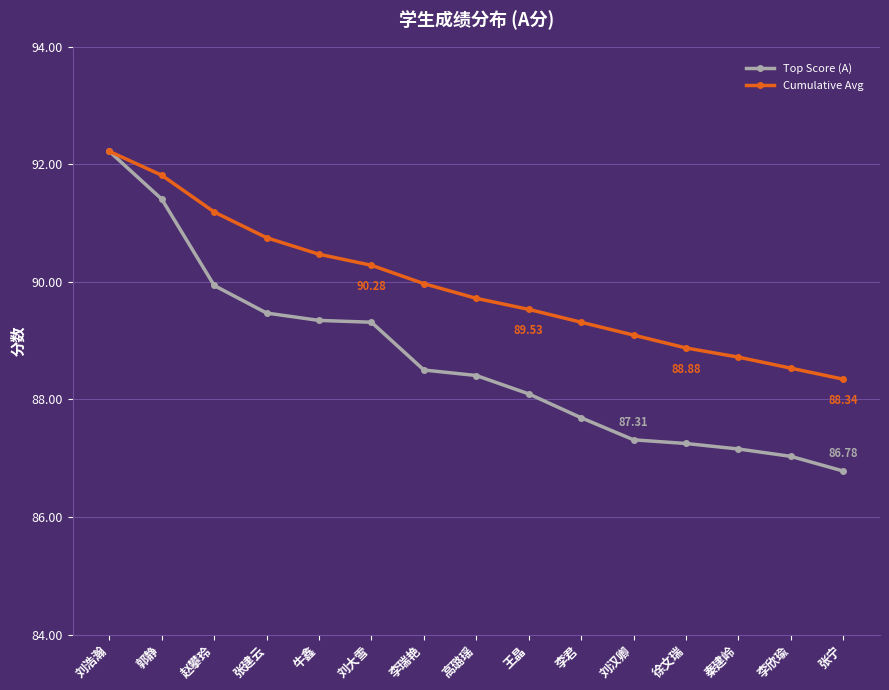

Which series changed the most between 刘浩瀚 and 王晶?

Top Score (A)